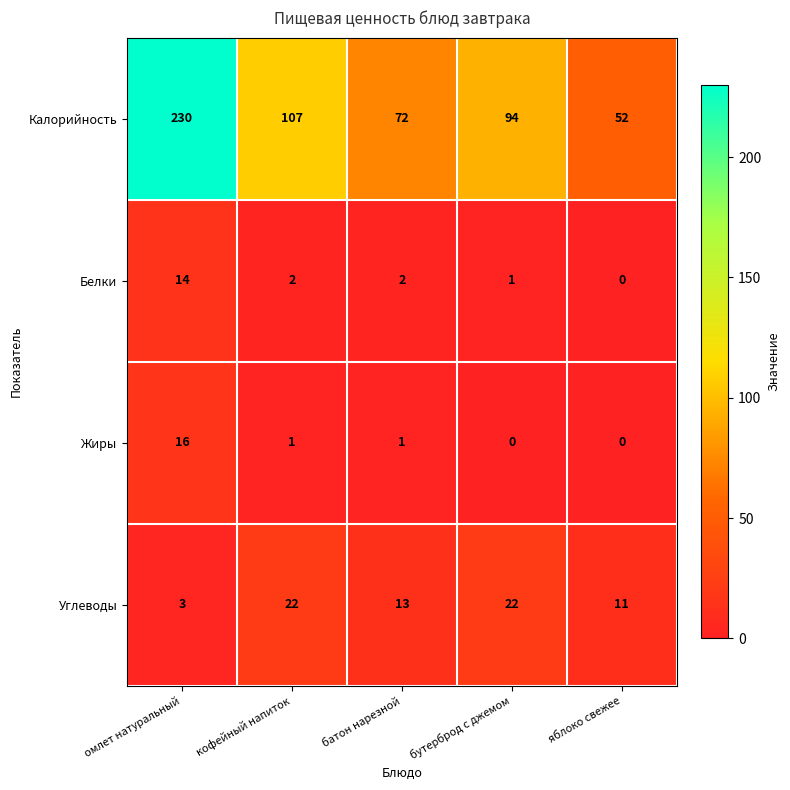

Which series changed the most between омлет натуральный and бутерброд с джемом?

Калорийность